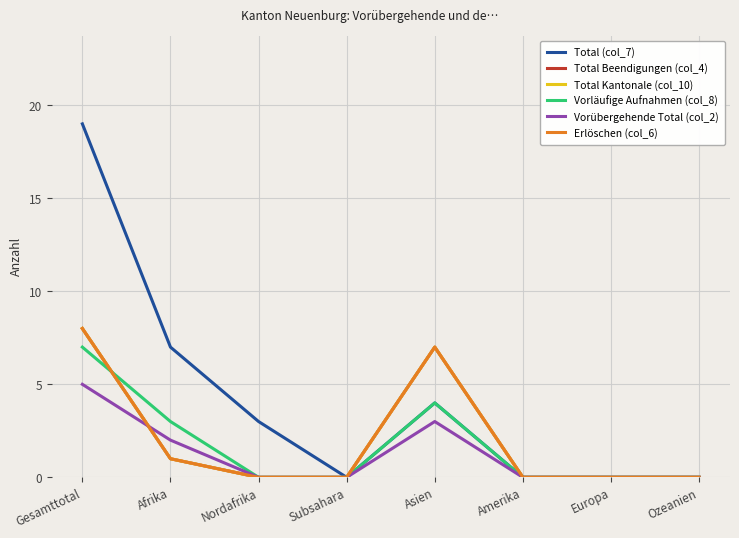

Does the chart have visible grid lines?

Yes